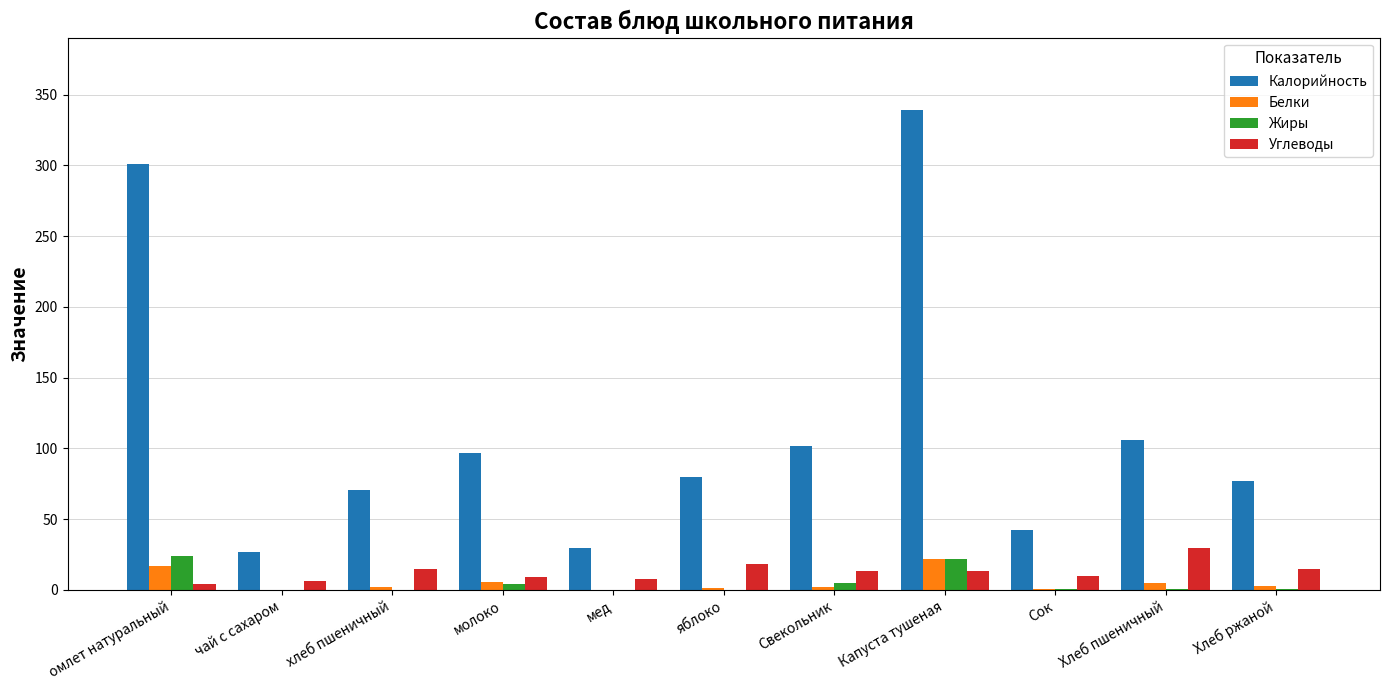

Which series has the largest total across all categories?

Калорийность